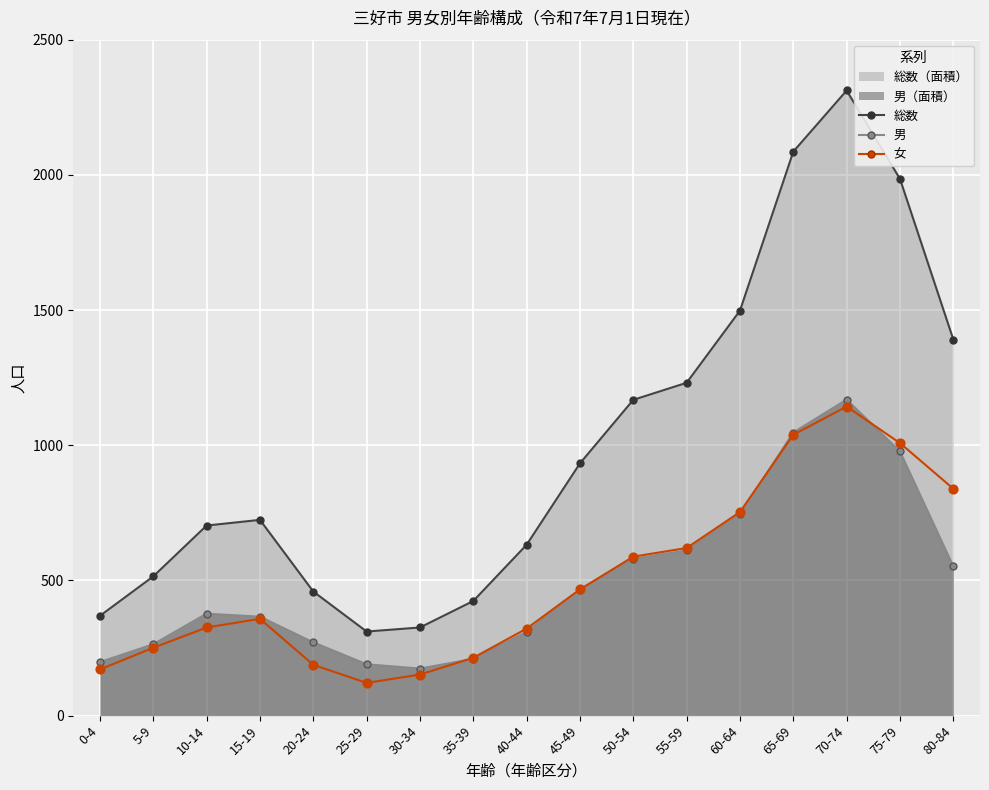

At which category is the sum across all series the highest?

70-74